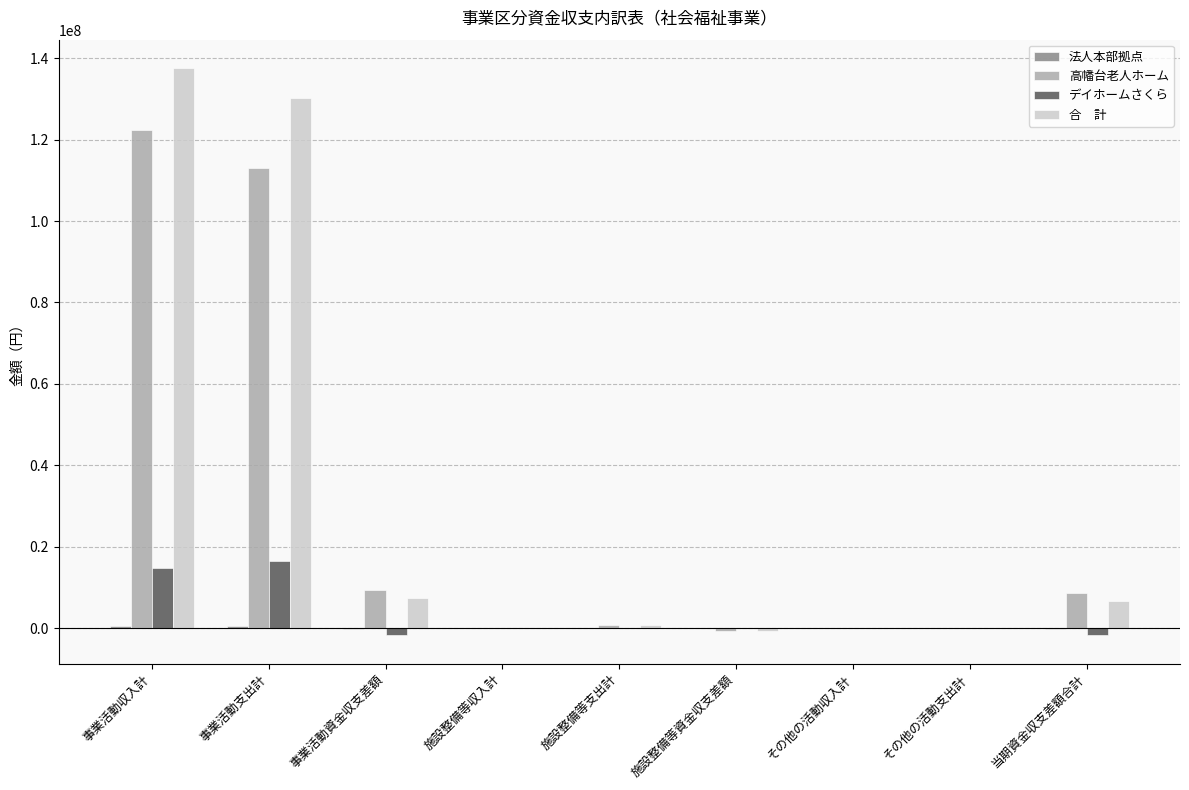

At which category is the sum across all series the highest?

事業活動収入計